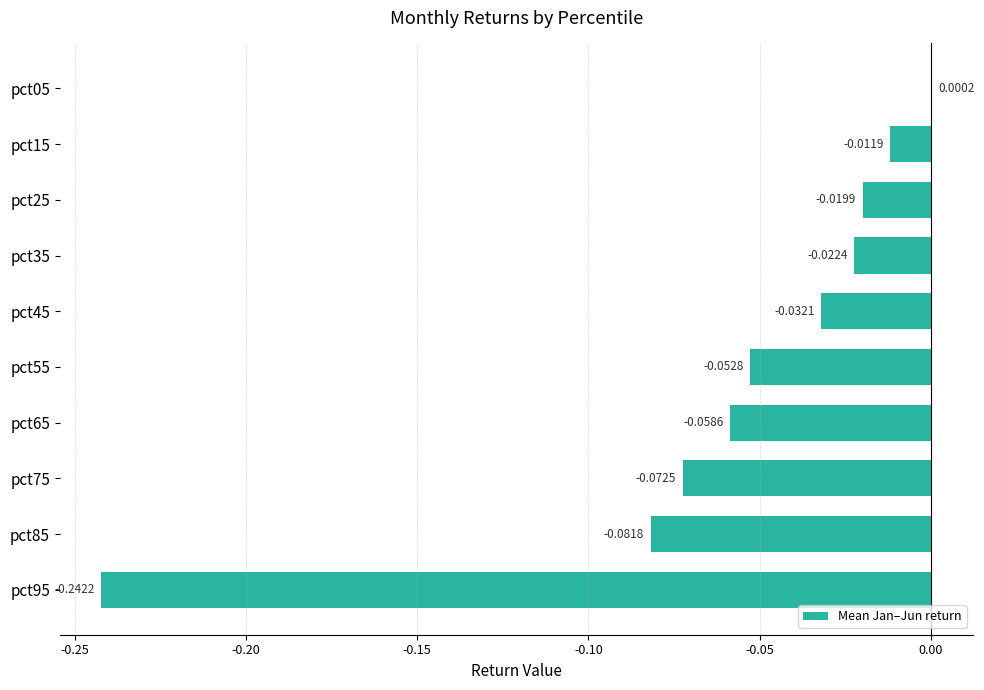

Count the number of data series in this chart.

1